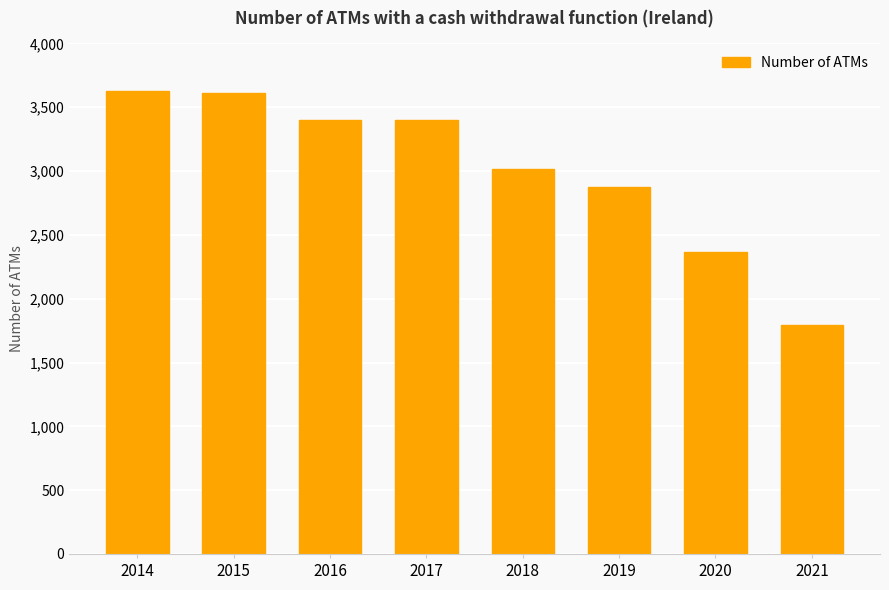

What is the average value?

3013